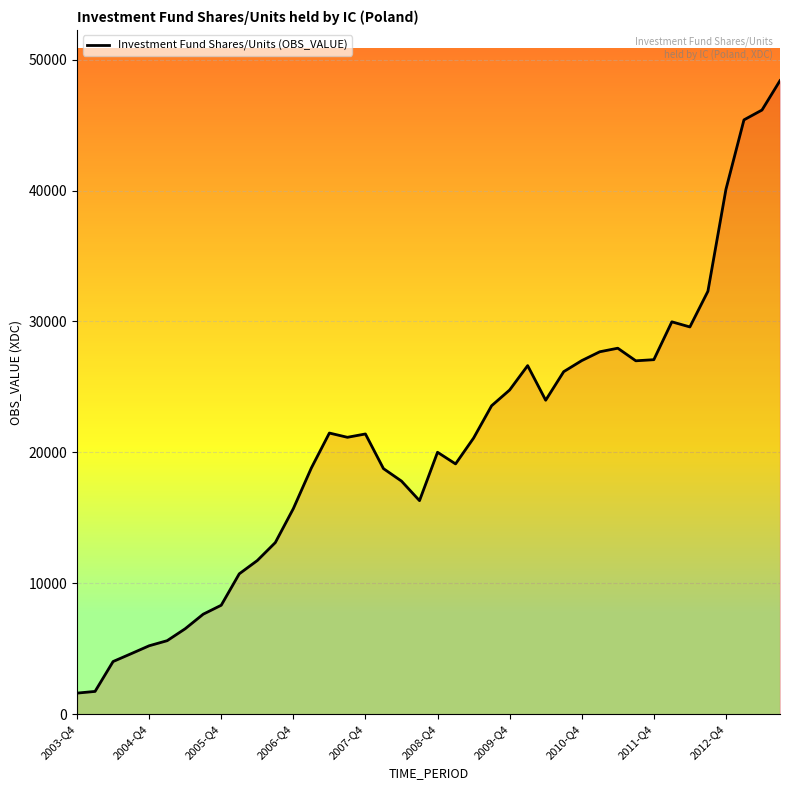

What is the difference between the maximum and minimum values?

46778.2